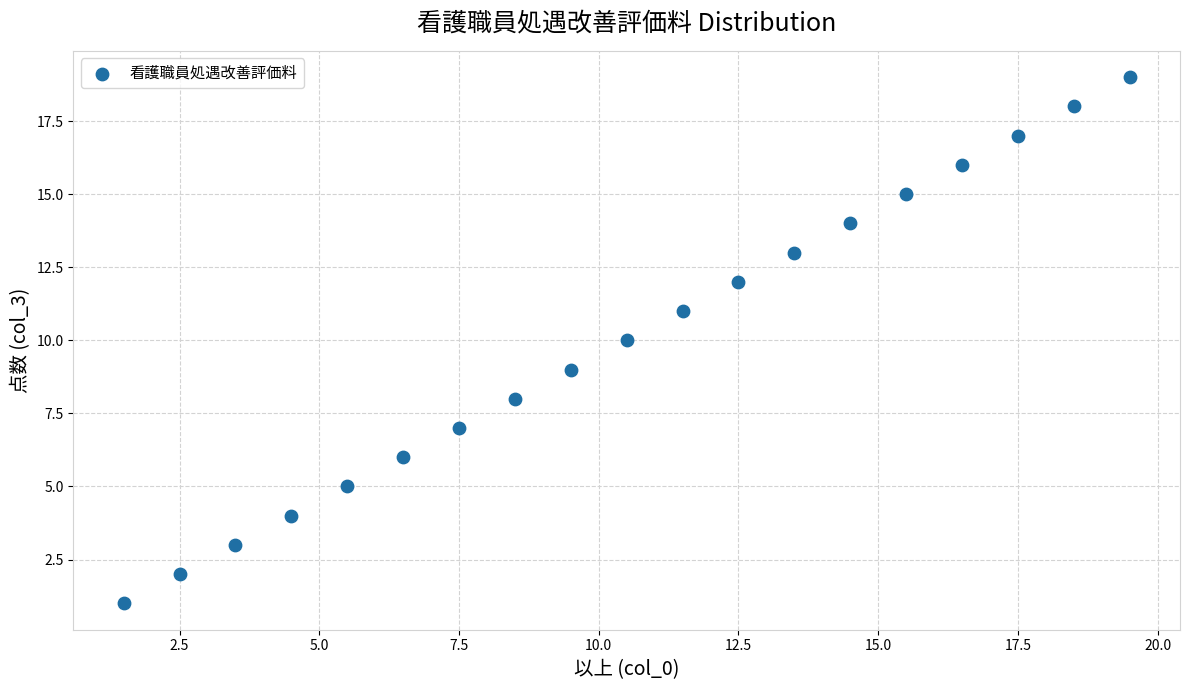

What is the range of Y values (max minus min)?

18